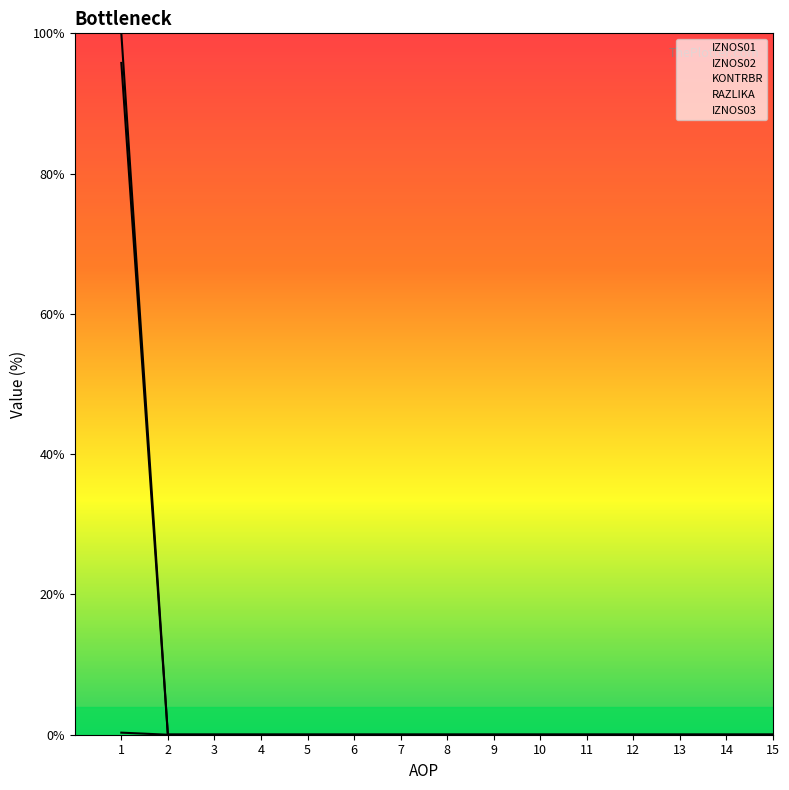

Rank the categories by IZNOS01 value from lowest to highest.

2, 3, 4, 5, 6, 7, 8, 9, 10, 11, 12, 13, 14, 15, 1